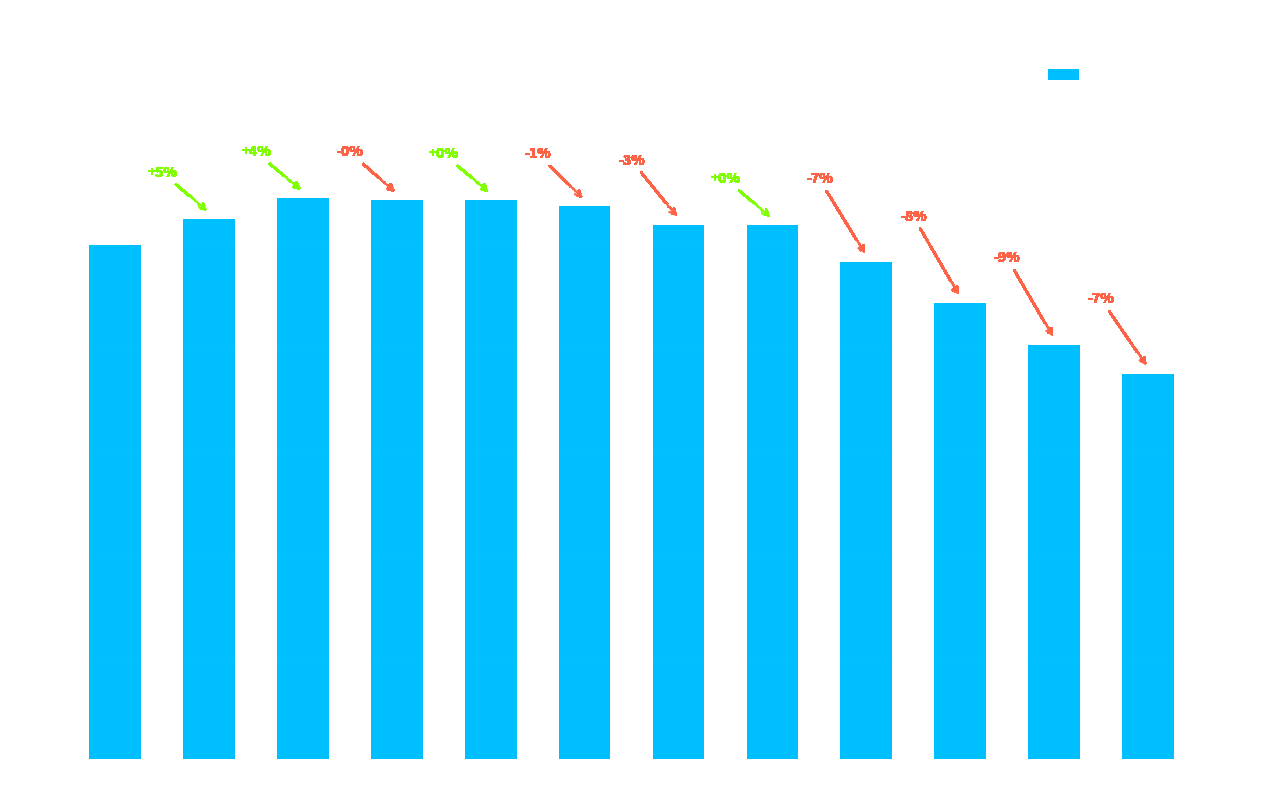

True or false: the data shows 29.4 at 10:00.

False